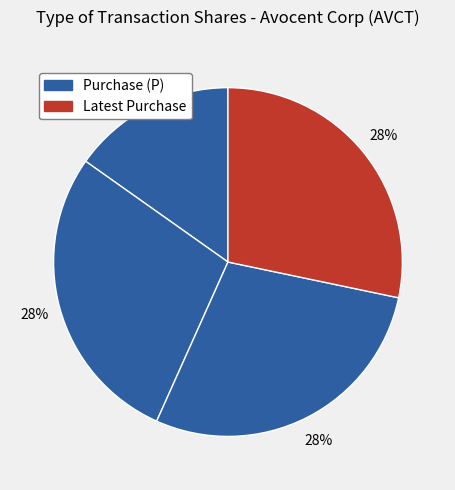

Count the number of slices in the pie.

4